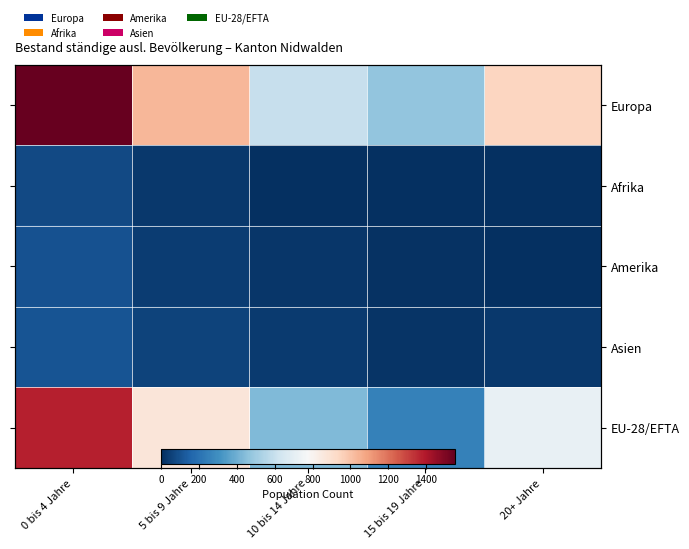

At which category does the chart reach its peak across all series?

0 bis 4 Jahre